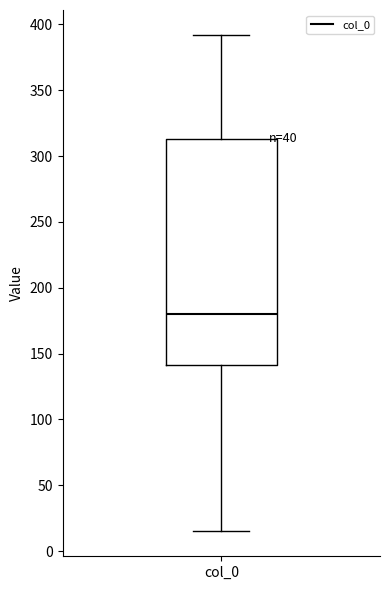

Where does the lower whisker of the box for col_0 end on the y-axis? The values are not printed on the chart, so give them approximately, as read against the axis.

15